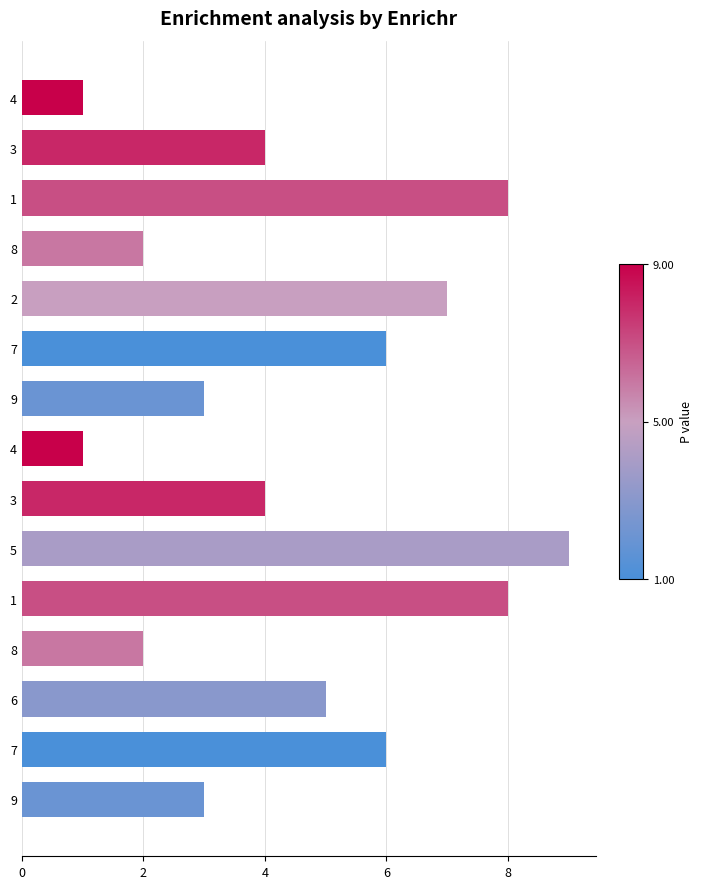

Count the number of categories in the chart.

15